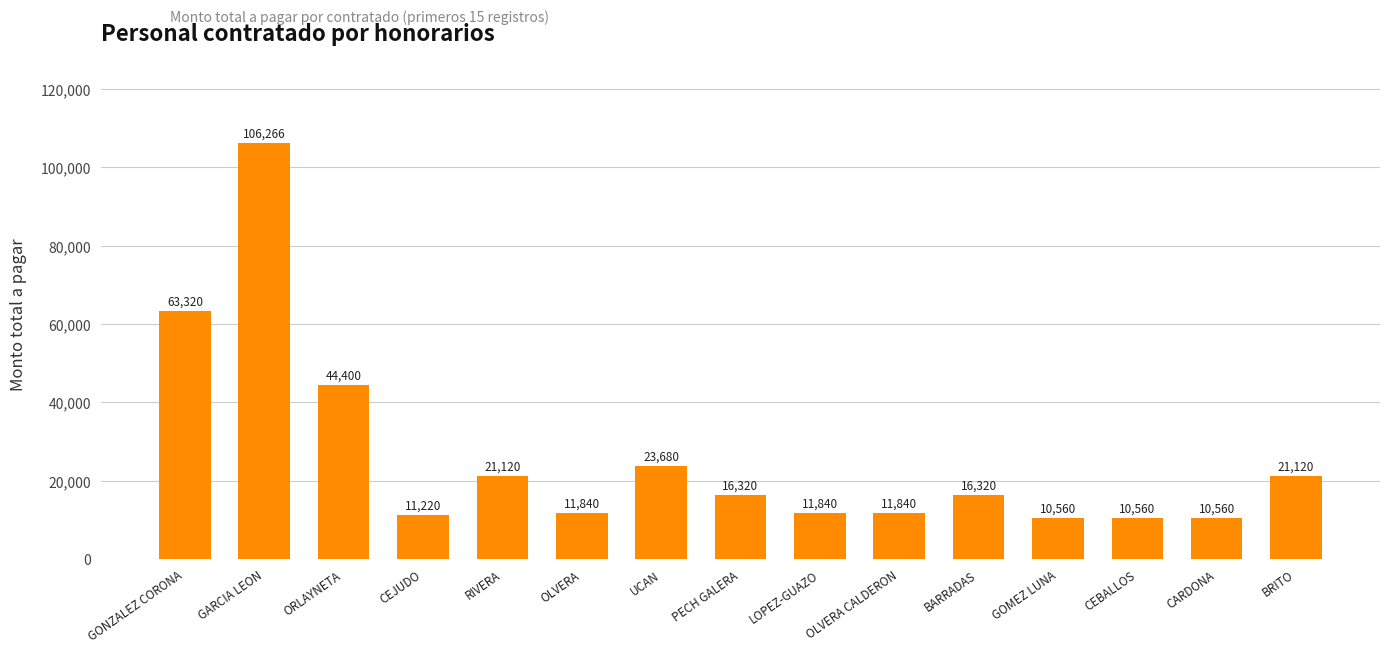

At which label does the data first exceed 16320?

GONZALEZ CORONA